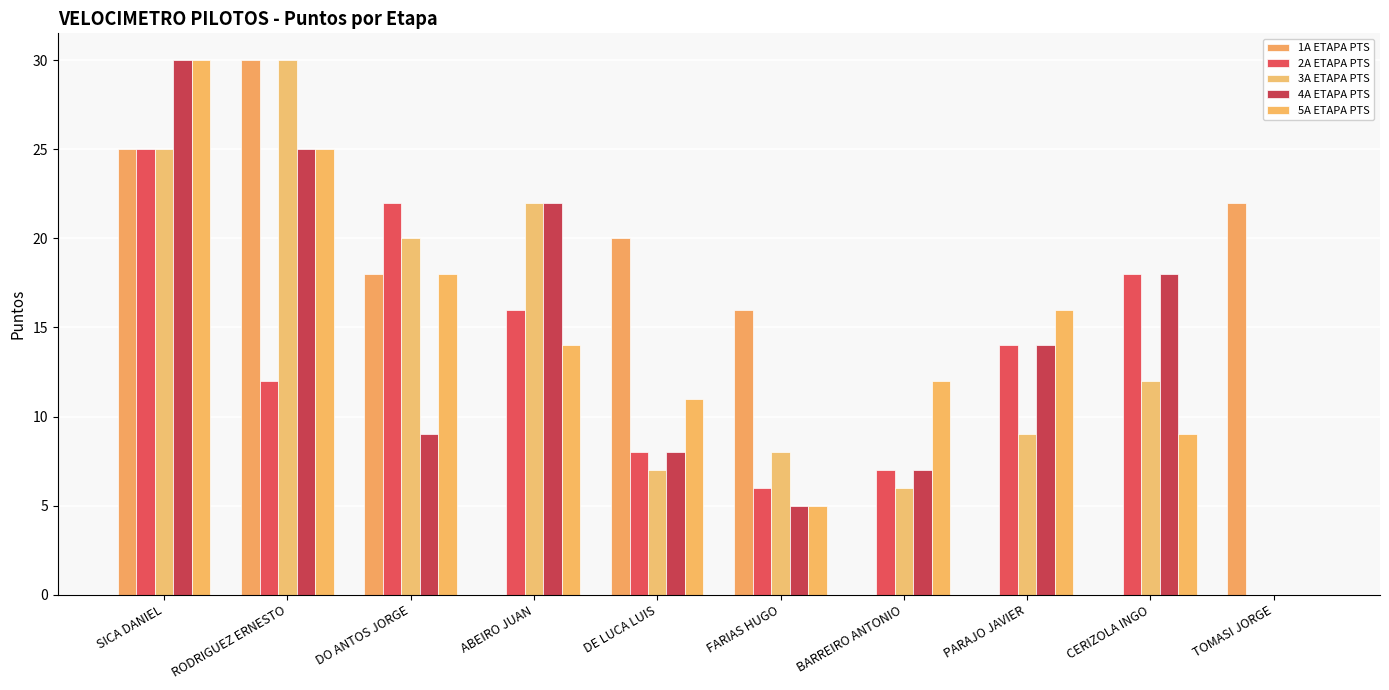

At which label is 1A ETAPA PTS closest to 15?

FARIAS HUGO